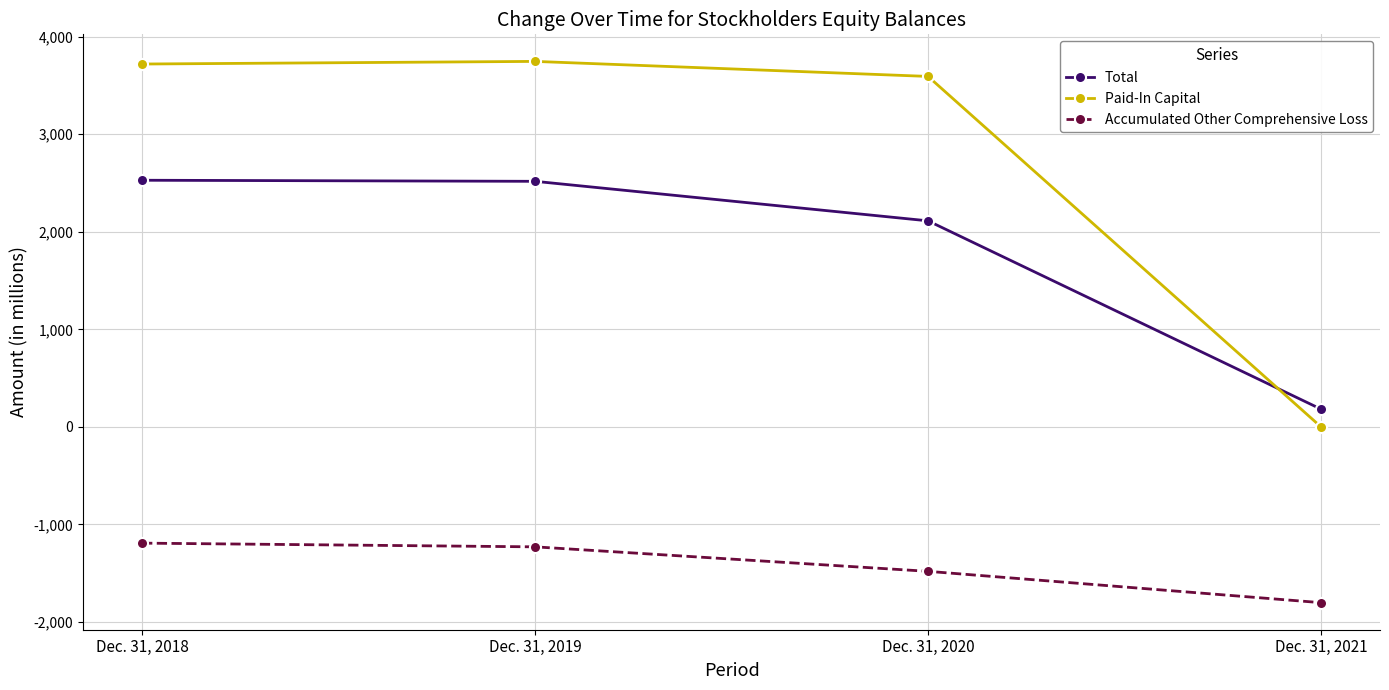

The value of Accumulated Other Comprehensive Loss at Dec. 31, 2021 is -1801. True or false?

True